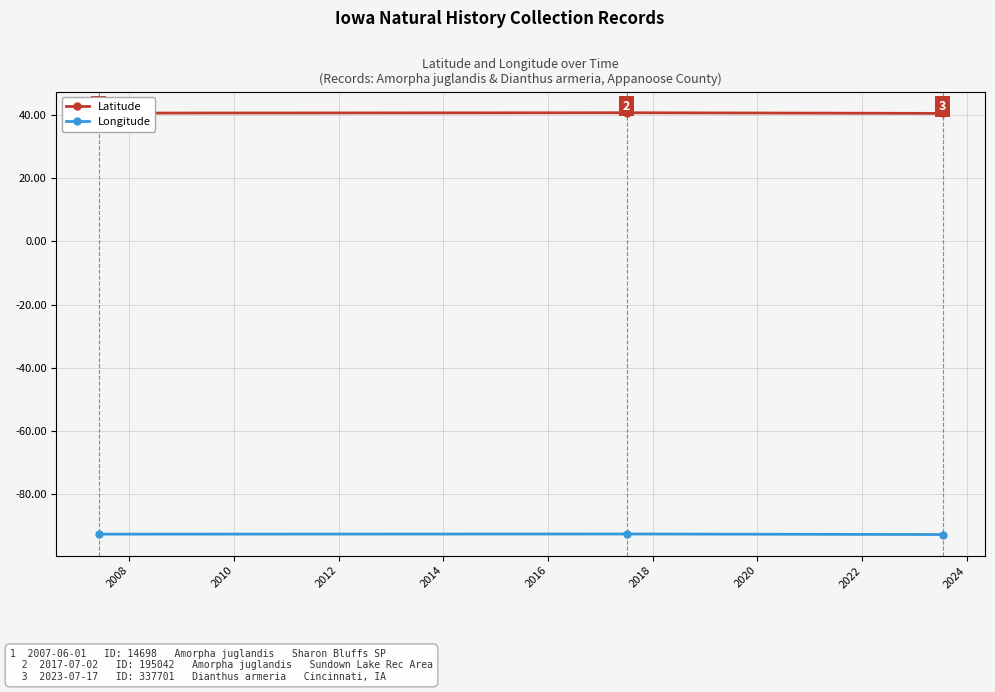

What is the difference between the maximum and minimum values in the Longitude series?

0.2